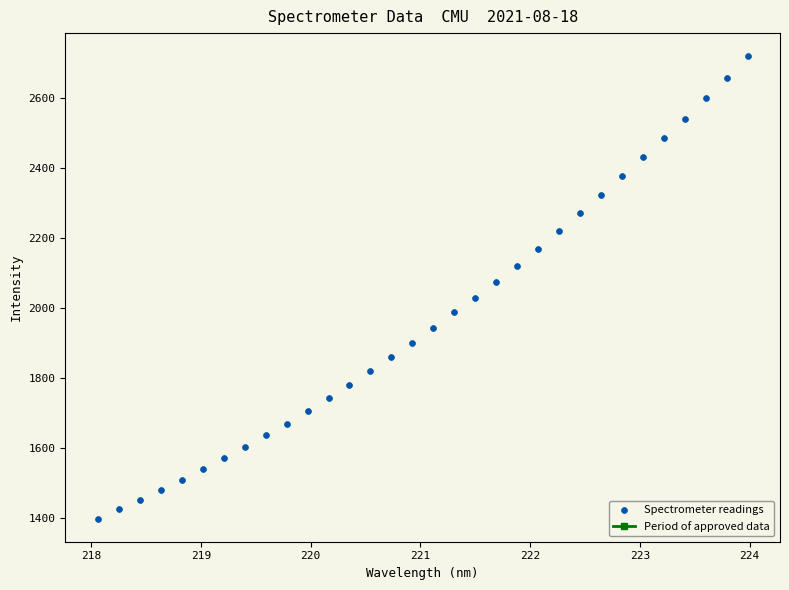

What is the range of Y values (max minus min)?

1320.6